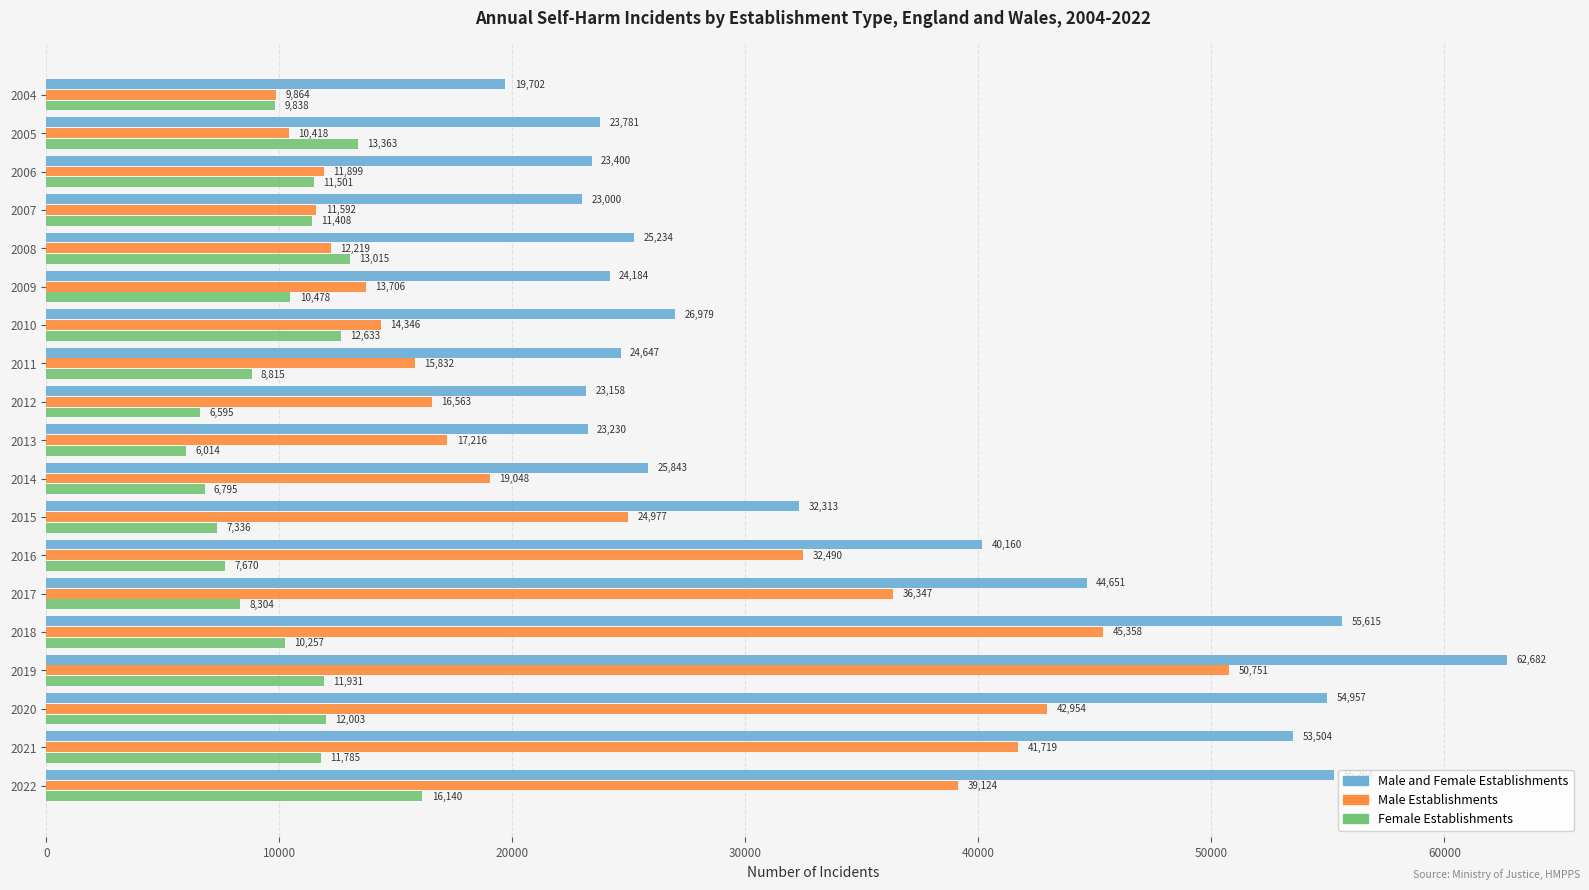

Rank the categories by Male and Female Establishments value from lowest to highest.

2004, 2007, 2012, 2013, 2006, 2005, 2009, 2011, 2008, 2014, 2010, 2015, 2016, 2017, 2021, 2020, 2022, 2018, 2019